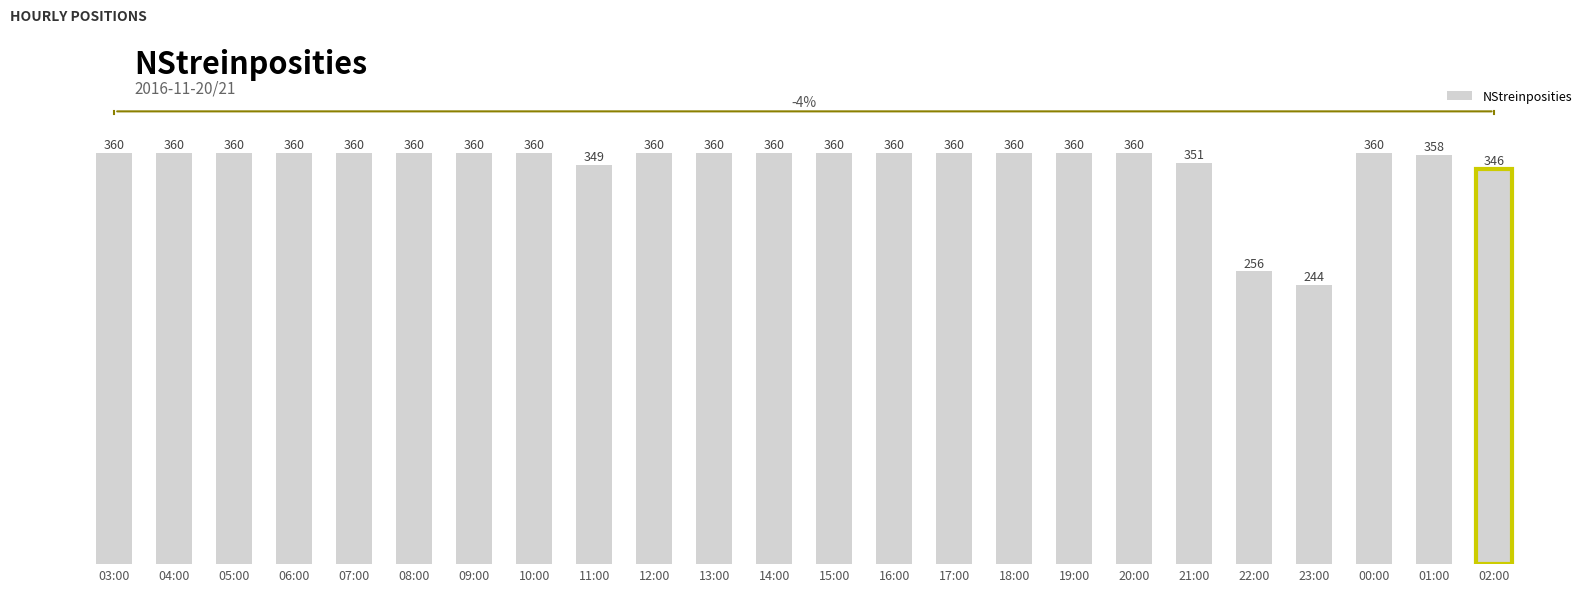

Which category has the lowest value across all series?

23:00